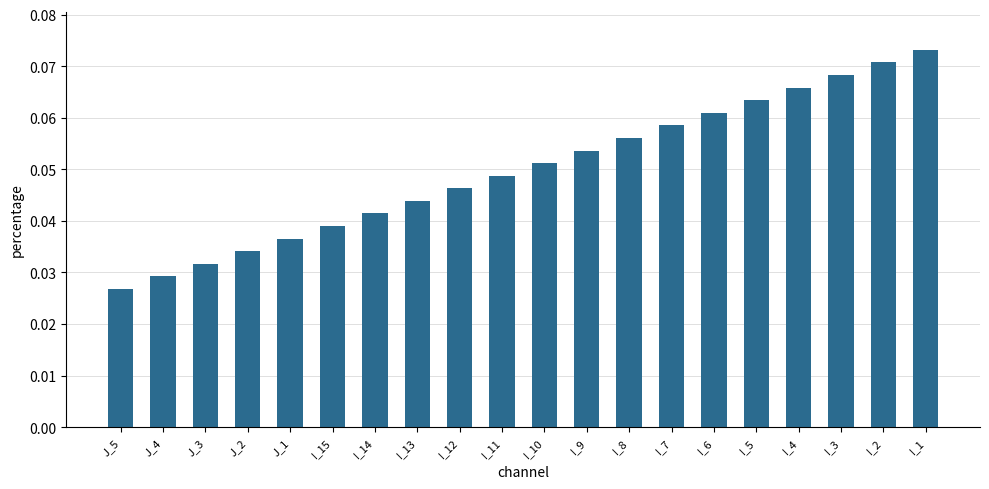

List the labels in order of value, largest first.

I_1, I_2, I_3, I_4, I_5, I_6, I_7, I_8, I_9, I_10, I_11, I_12, I_13, I_14, I_15, J_1, J_2, J_3, J_4, J_5